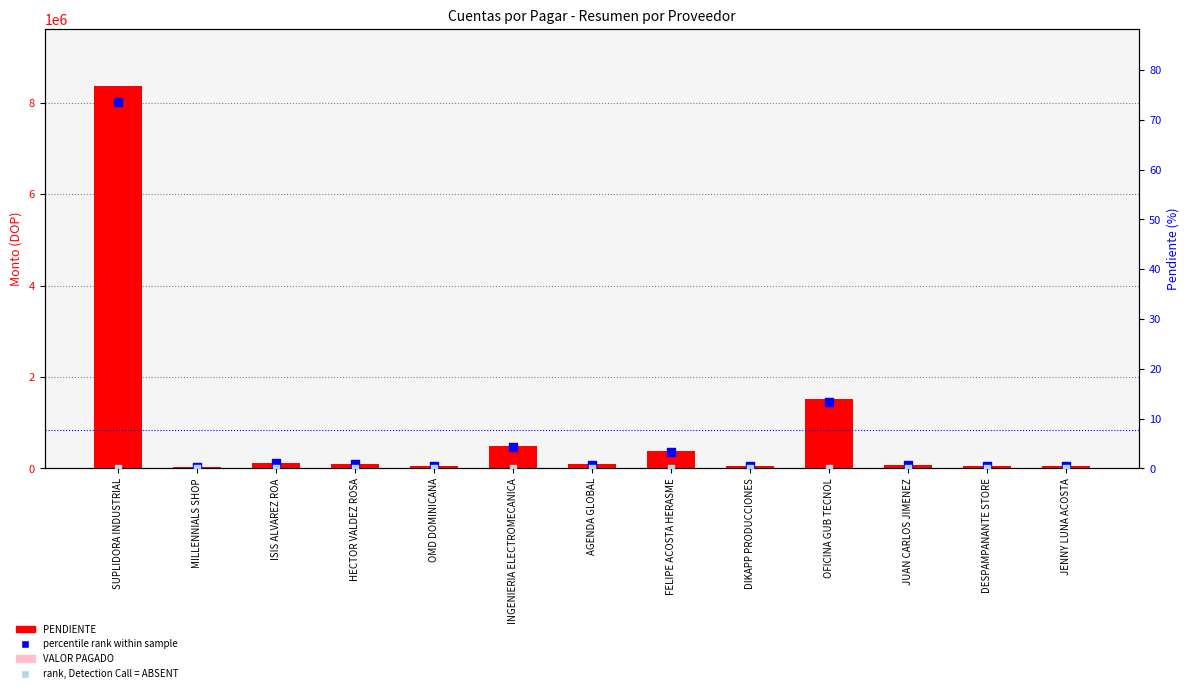

What are all the series names shown in the legend?

PENDIENTE, VALOR PAGADO, percentile rank within sample, rank, Detection Call = ABSENT